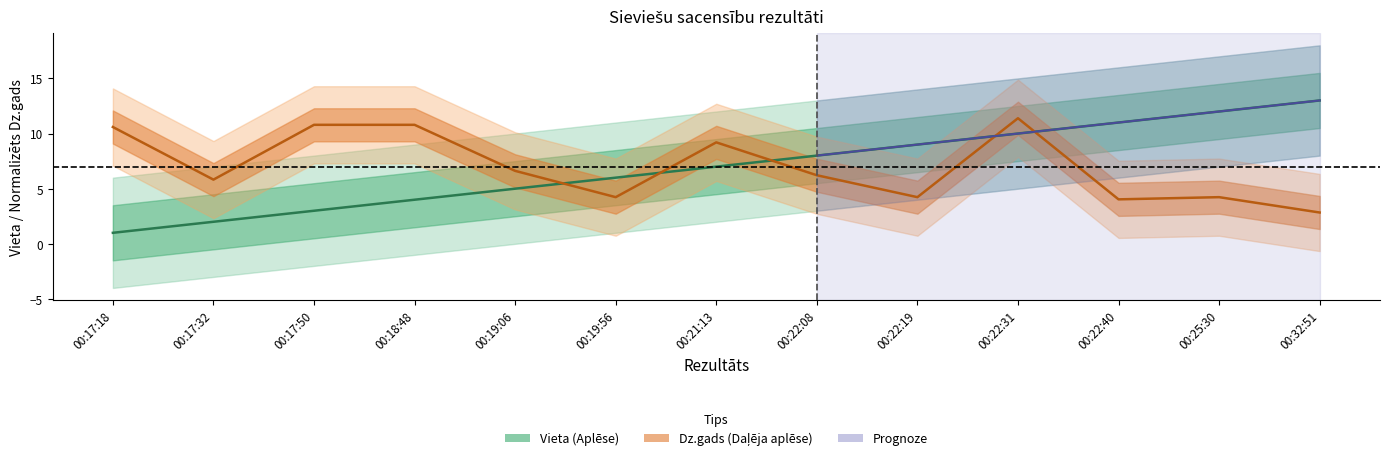

At how many categories does at least one series exceed 3?

13